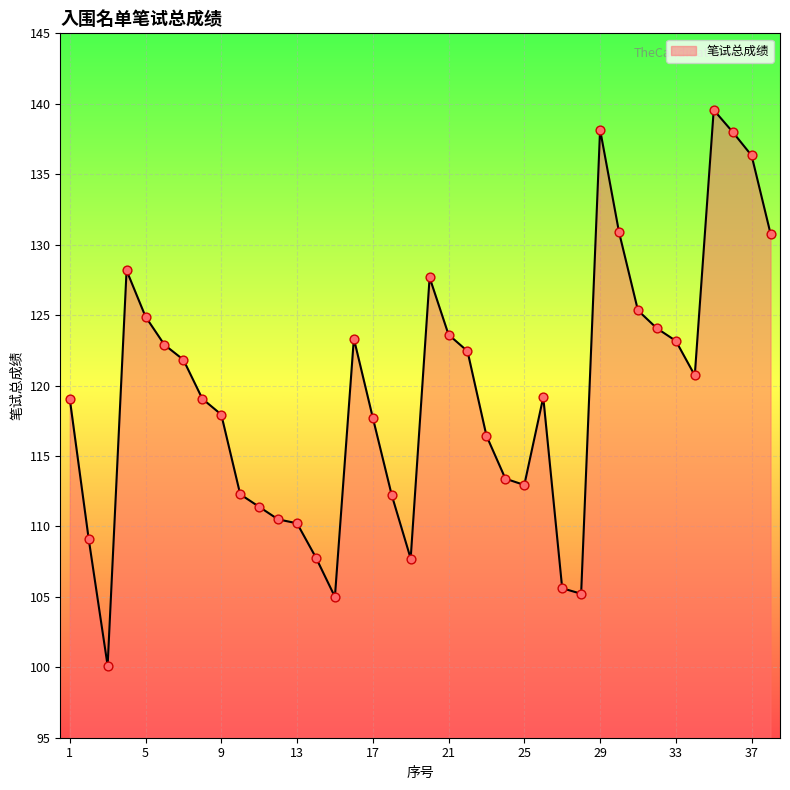

What is the greatest value displayed?

139.6